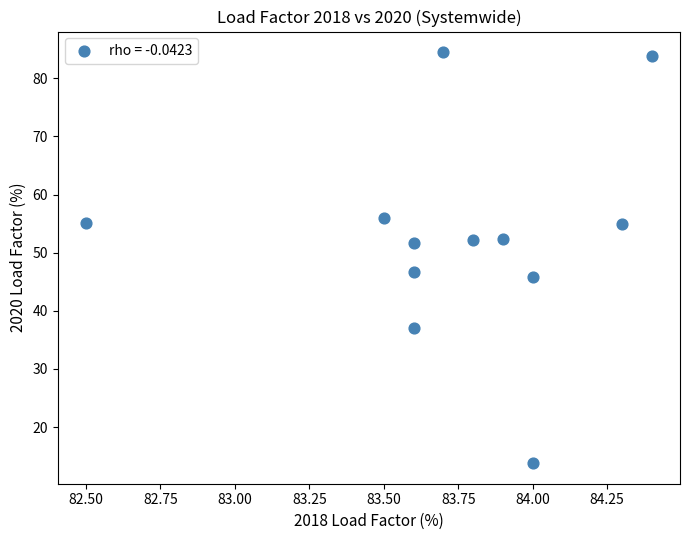

What is the average Y value?

52.8